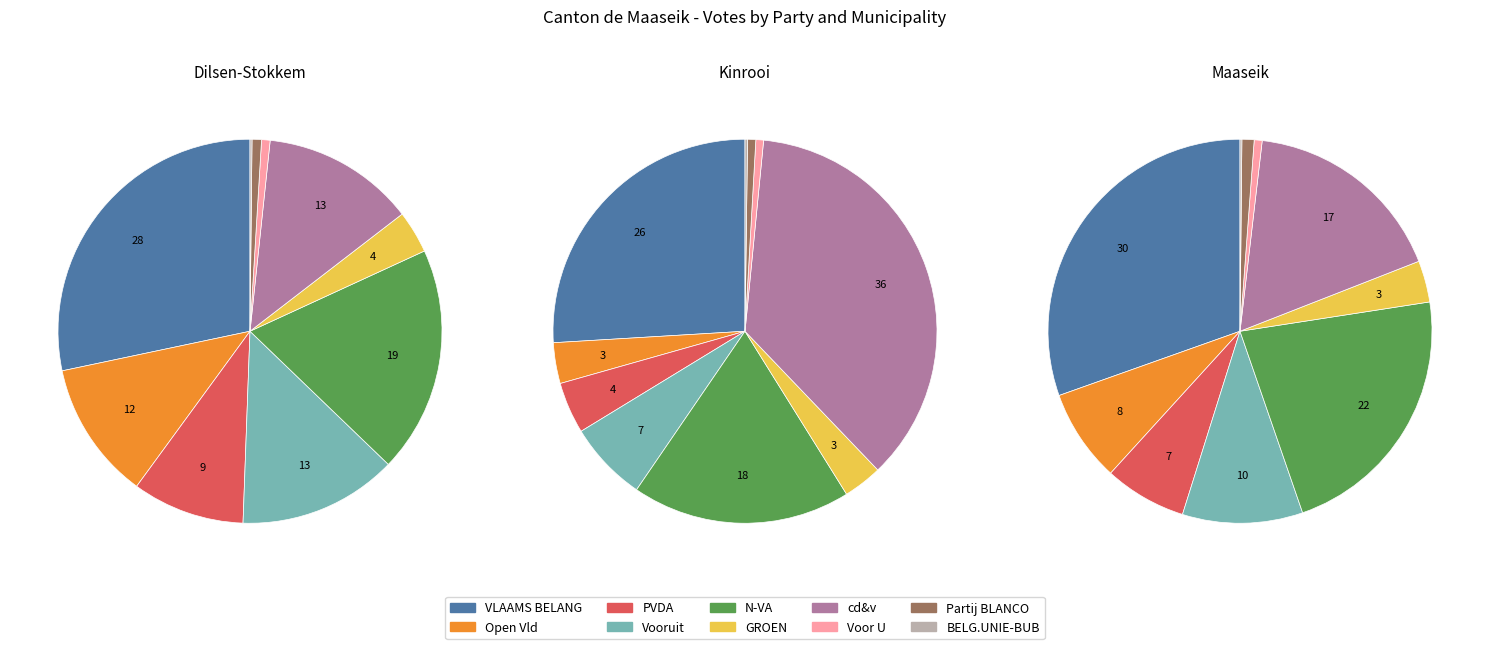

How many slices are in this pie chart?

10